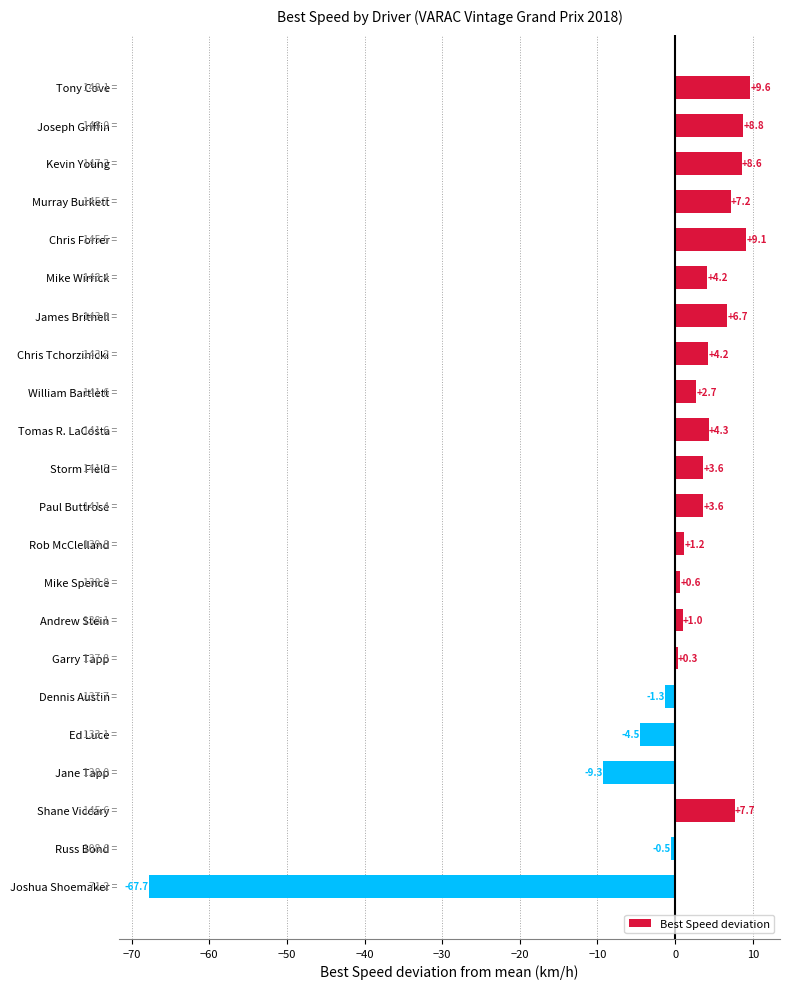

What is the approximate value at Joseph Griffin?

8.8